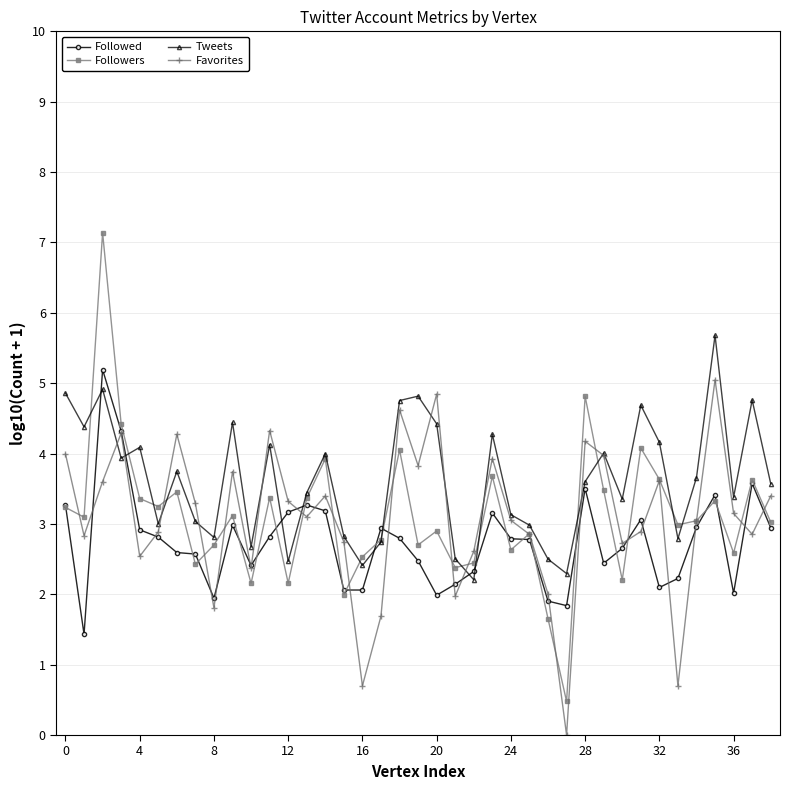

How many series are shown in this chart?

4